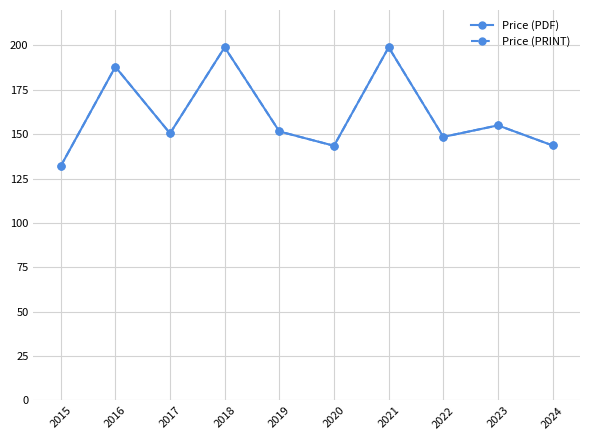

Is it true that Price (PDF) equals 191.8 at 2024?

False